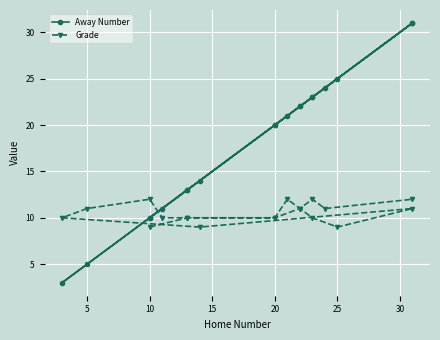

What is the average value of the Grade series?

11